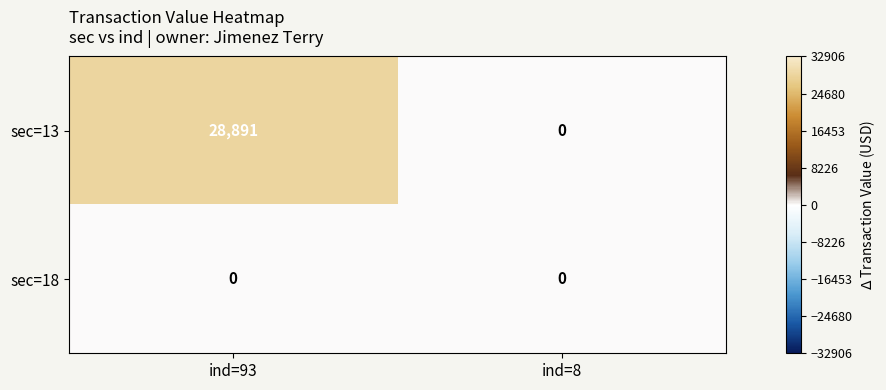

What is the difference between the sec=13 values at ind=93 and ind=8?

28891